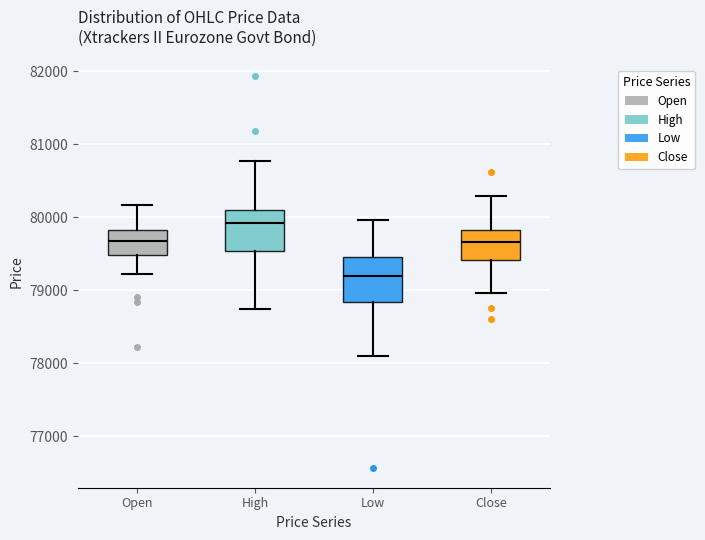

Which box's median line is the highest?

High